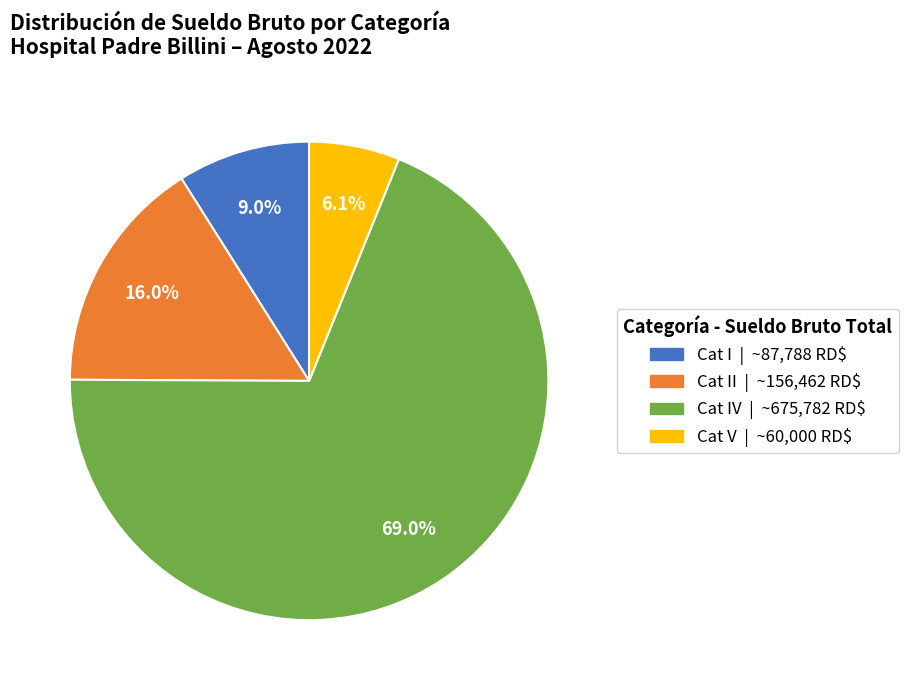

Is there any slice that represents more than half of the pie?

Yes